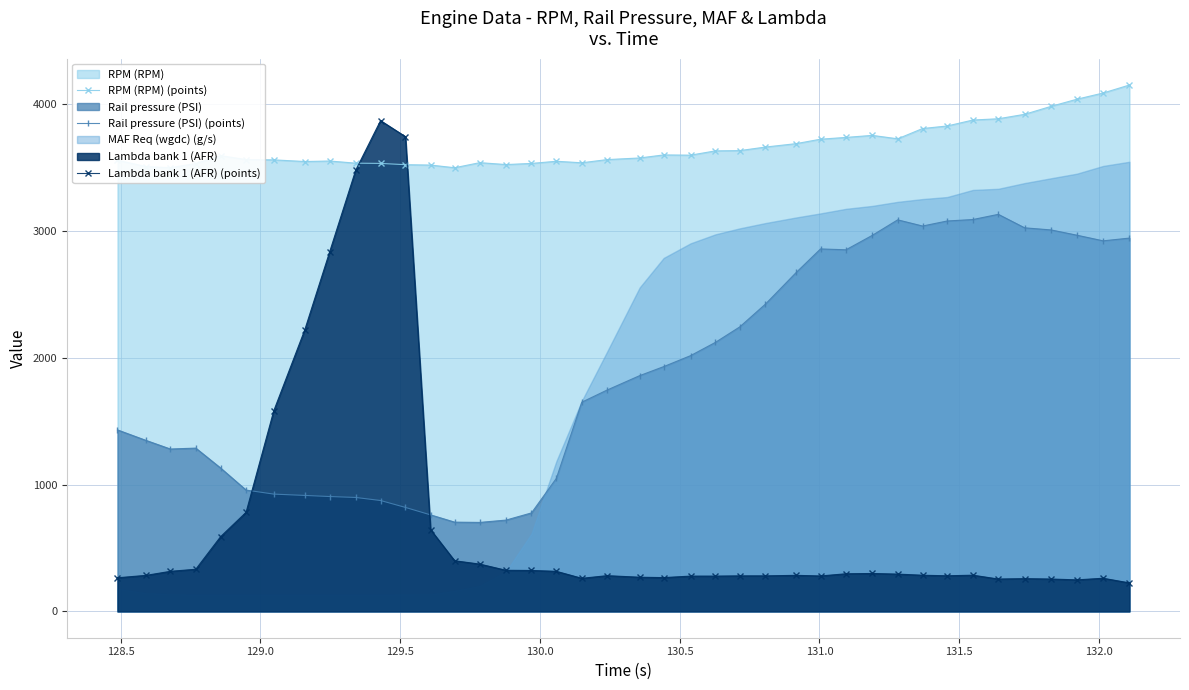

True or false: Rail pressure (PSI) (points) has more than 1 points higher than both neighbors.

True